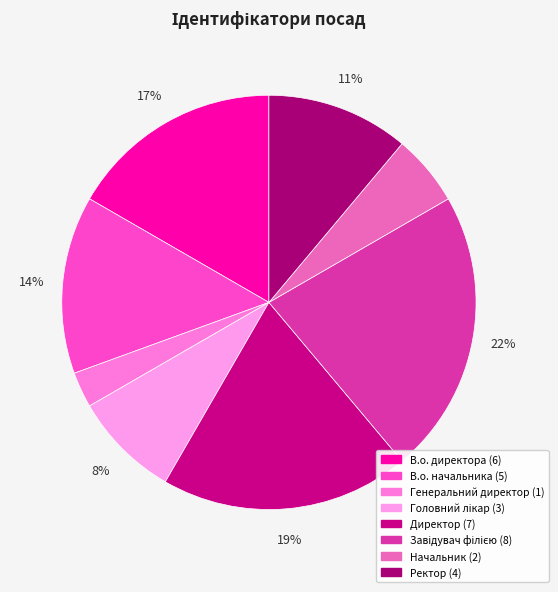

How many slices are in this pie chart?

8